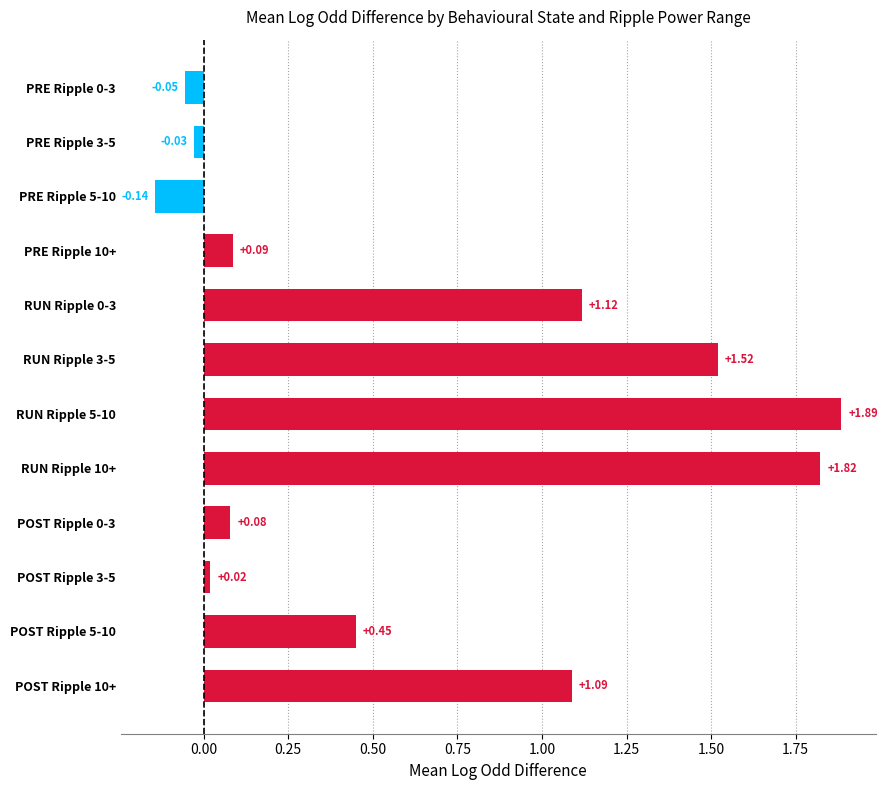

How many values are below 0?

3